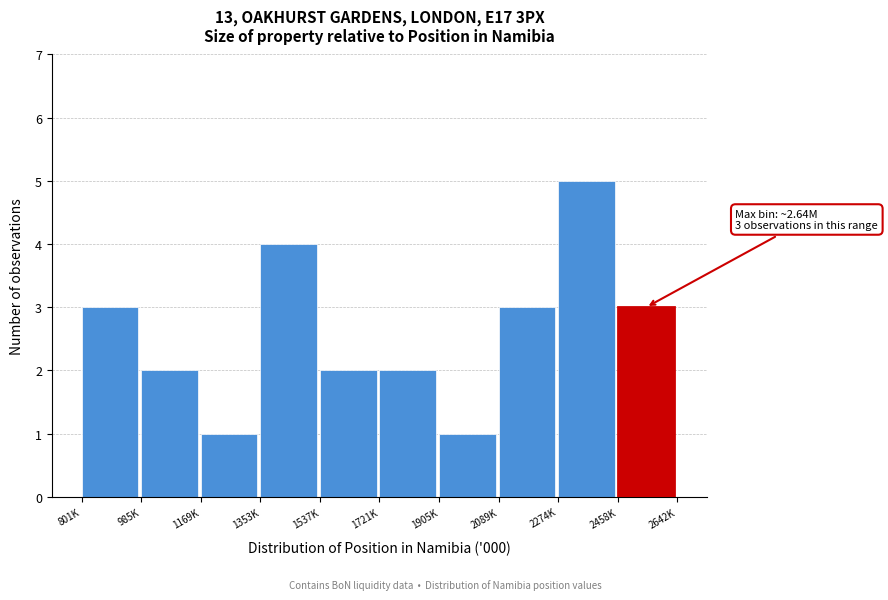

Reading left to right, what are all the values shown in this chart?

3	2	1	4	2	2	1	3	5	3